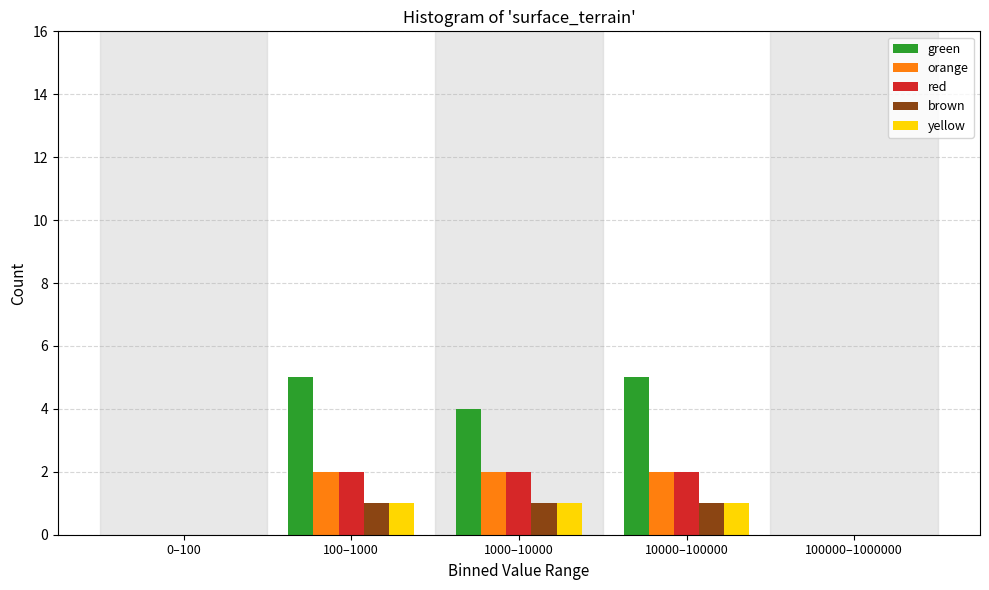

Reading left to right, extract all data points from this chart.

green: 0–100=0	100–1000=5	1000–10000=4	10000–100000=5	100000–1000000=0
orange: 0–100=0	100–1000=2	1000–10000=2	10000–100000=2	100000–1000000=0
red: 0–100=0	100–1000=2	1000–10000=2	10000–100000=2	100000–1000000=0
brown: 0–100=0	100–1000=1	1000–10000=1	10000–100000=1	100000–1000000=0
yellow: 0–100=0	100–1000=1	1000–10000=1	10000–100000=1	100000–1000000=0